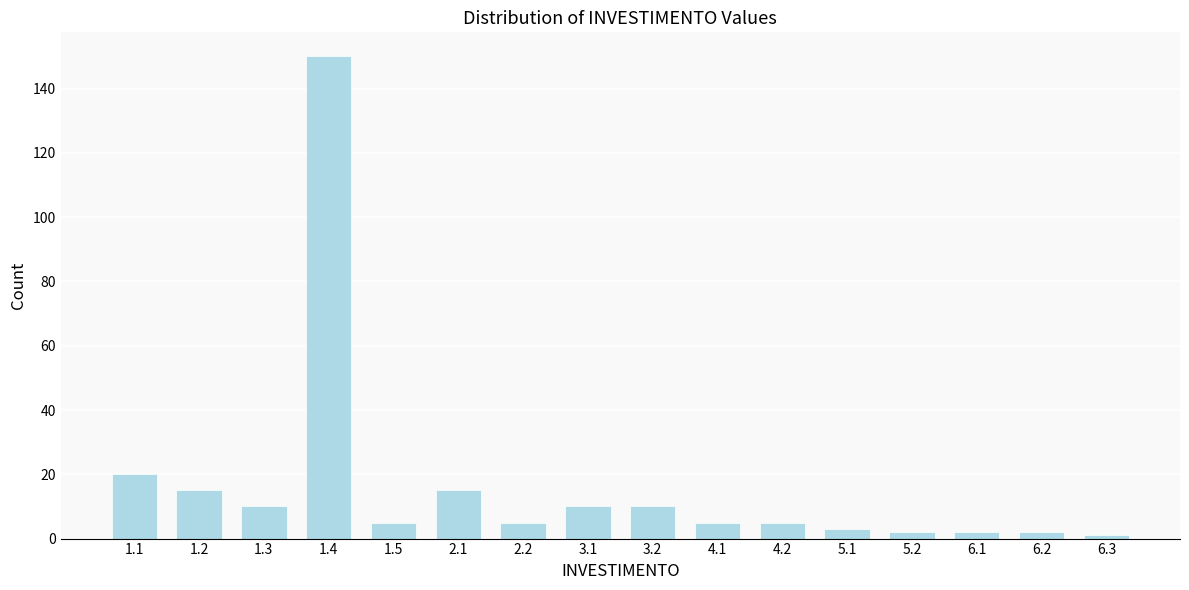

Reading left to right, what are all the values shown in this chart?

20	15	10	150	5	15	5	10	10	5	5	3	2	2	2	1